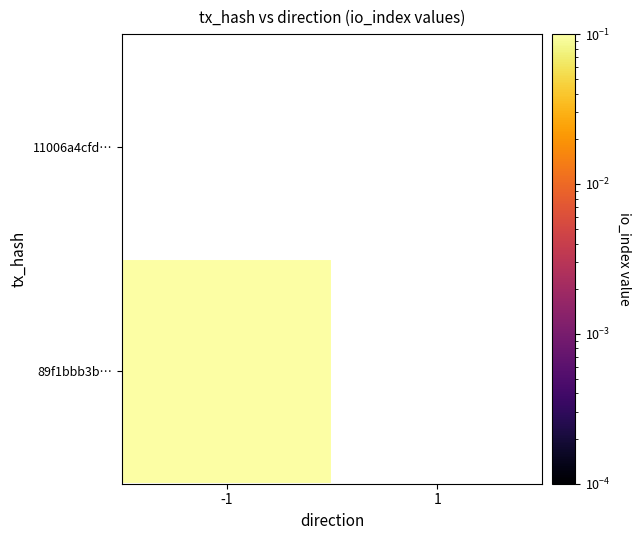

Which category has the lowest value in the 11006a4cfd… series?

-1